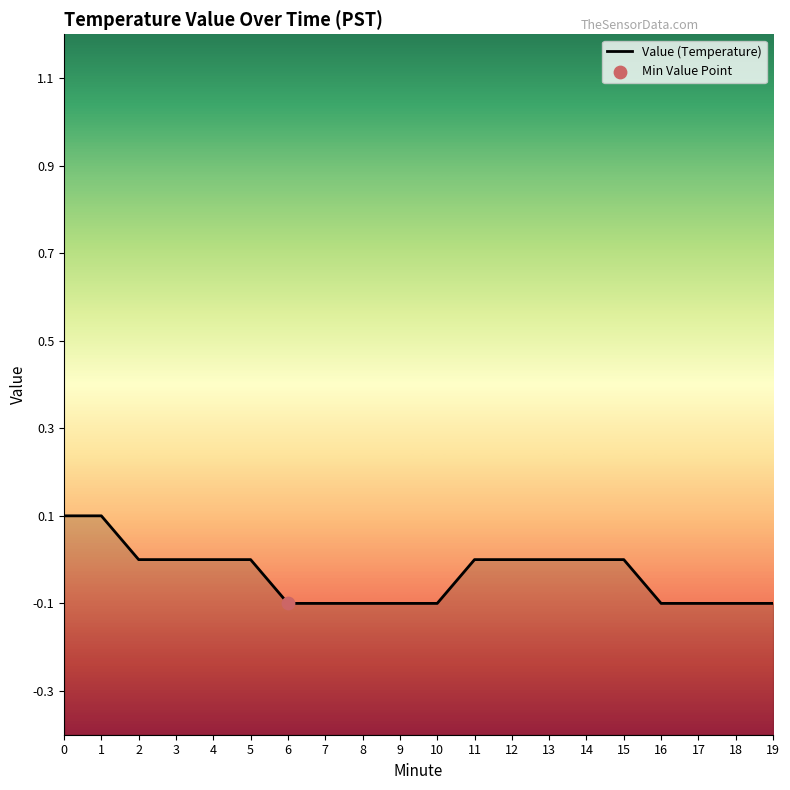

Between 3 and 9, which is larger?

3